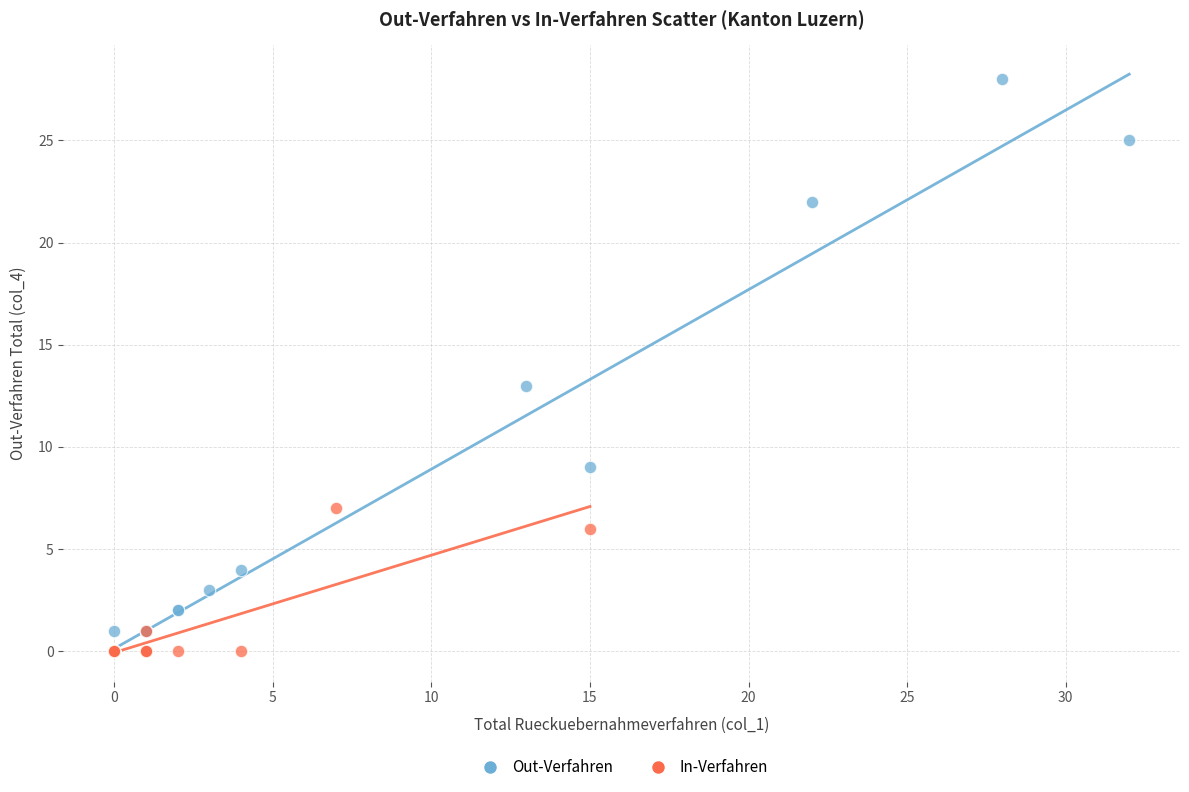

Which series has the widest spread of Y values?

Out-Verfahren